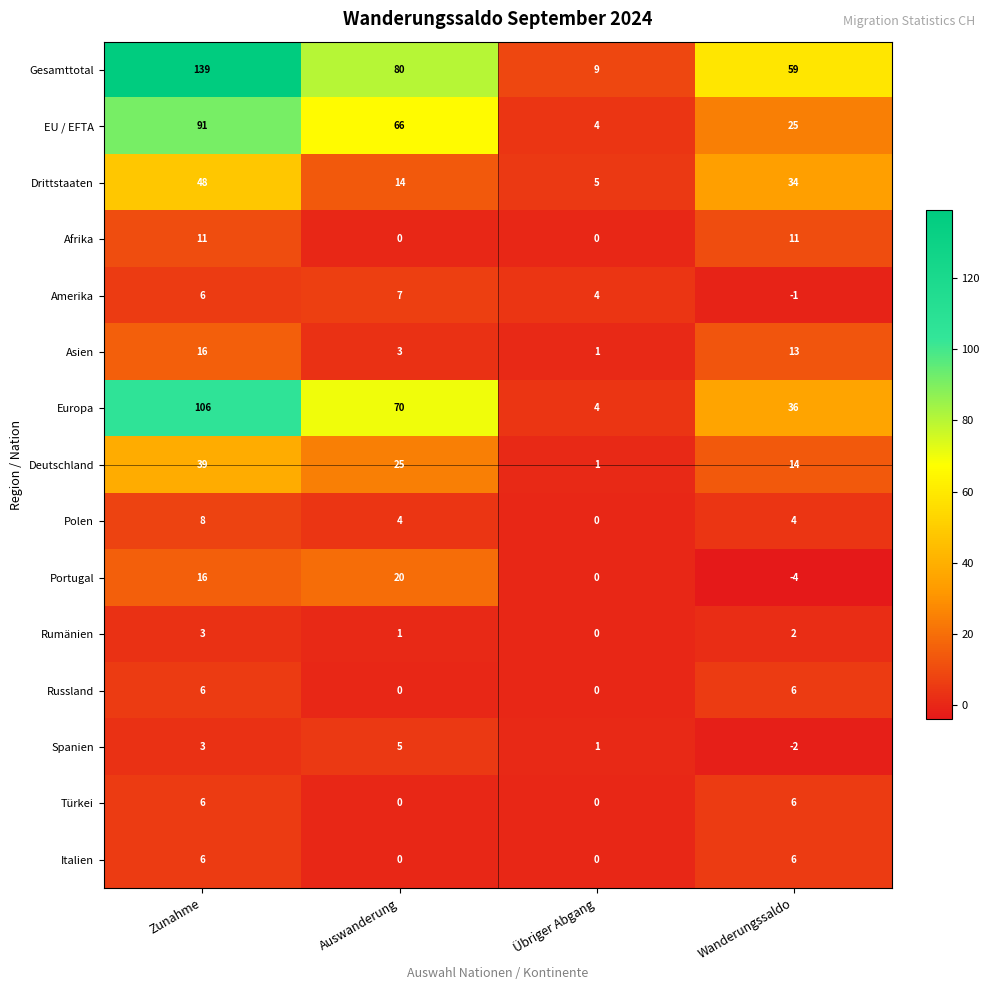

Count the number of categories in the chart.

4